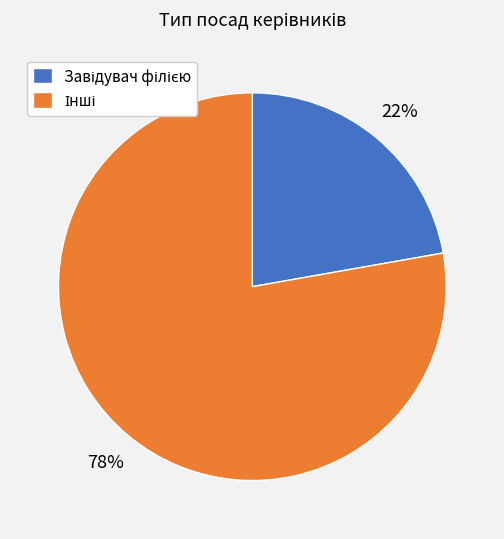

Is there any slice that represents more than half of the pie?

Yes